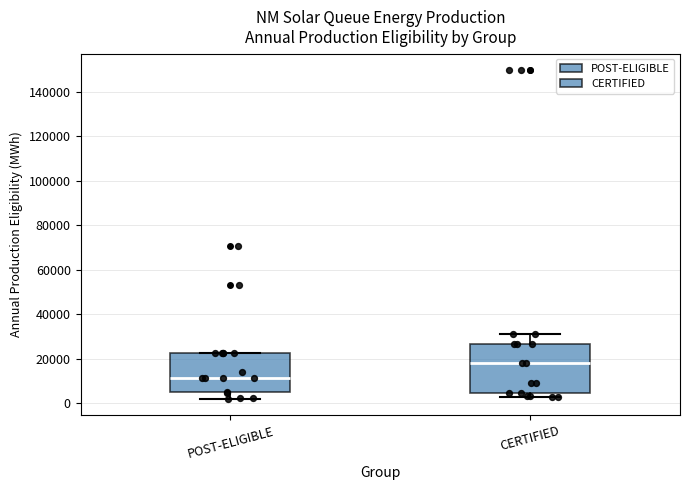

Where does the median line of the box for CERTIFIED sit on the y-axis? The values are not printed on the chart, so give them approximately, as read against the axis.

18000